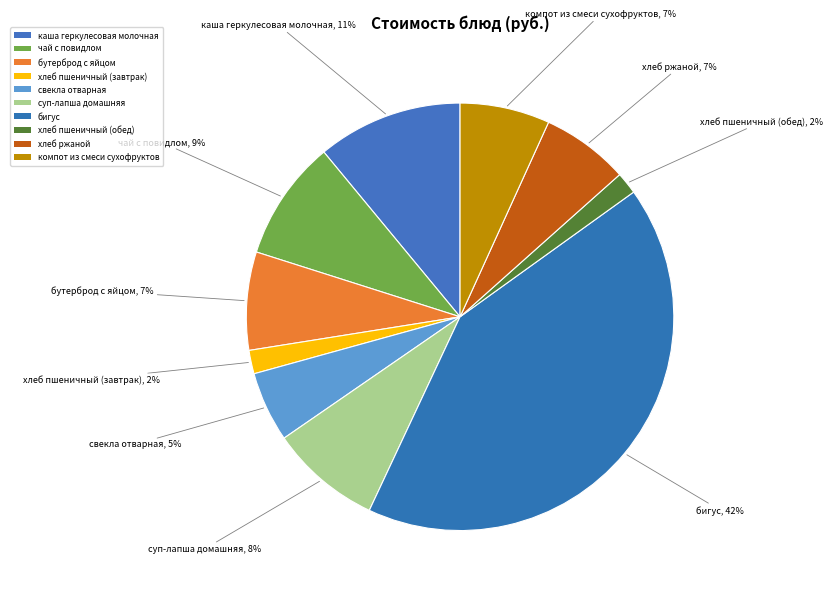

The компот из смеси сухофруктов slice represents 22% of the pie. True or false?

False